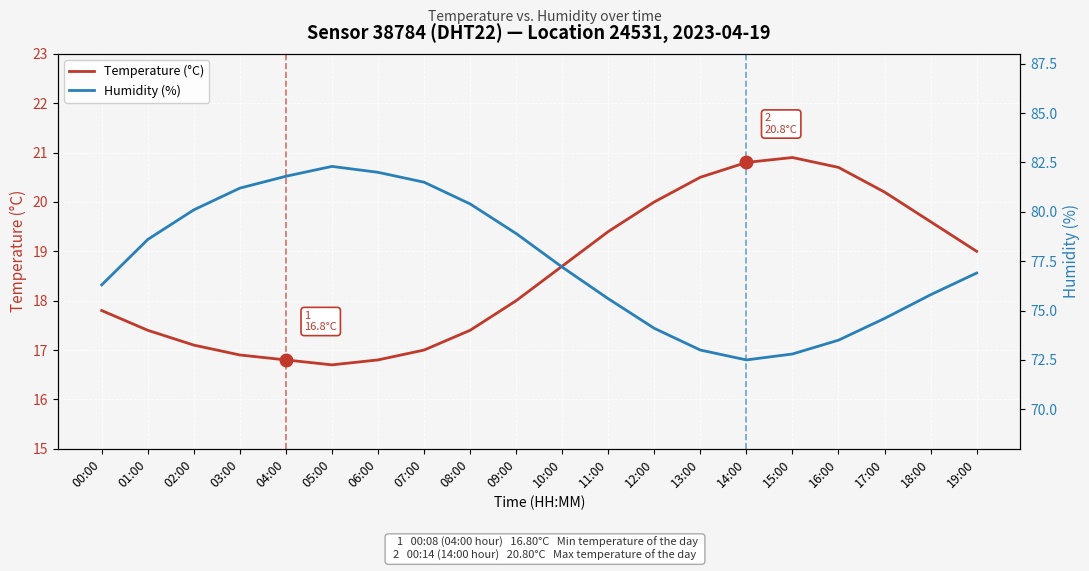

Which series has the largest range (max minus min)?

Humidity (%)